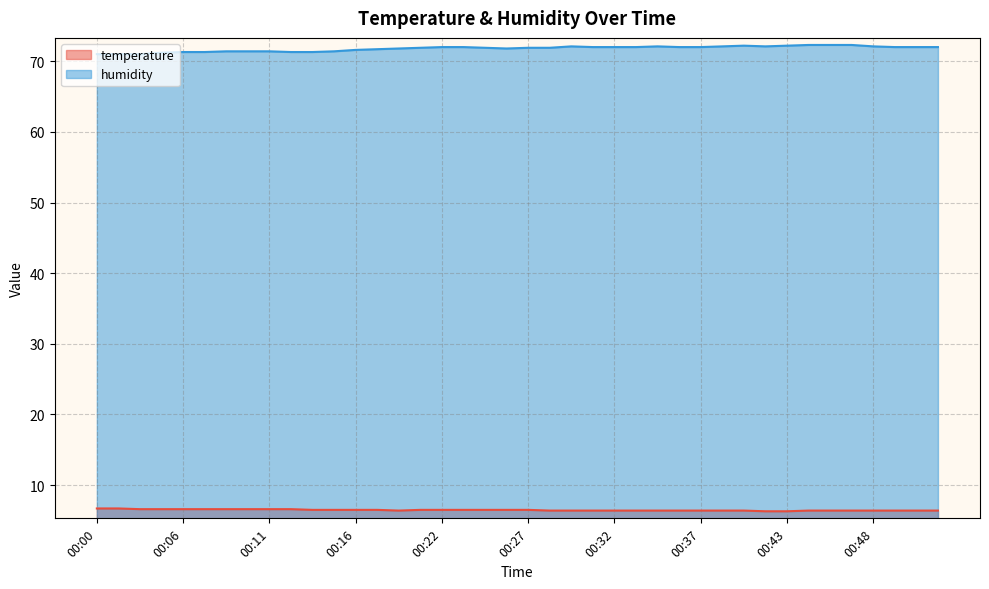

How many interior local valleys does the humidity series have?

2